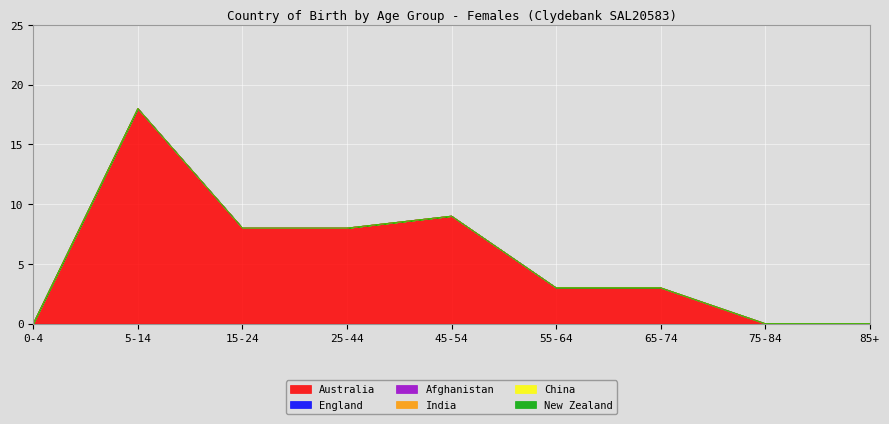

True or false: China and Australia intersect in this chart.

False